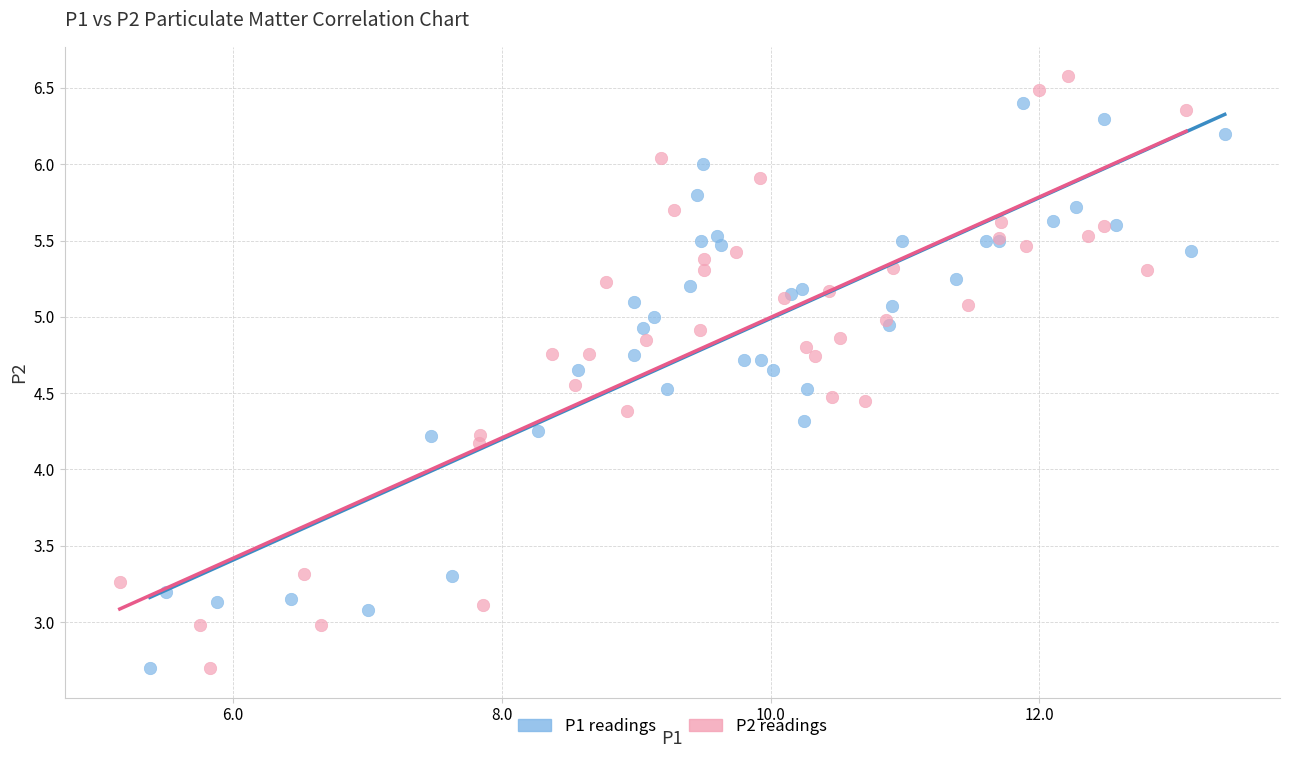

Which series reaches the maximum Y coordinate?

P2 readings